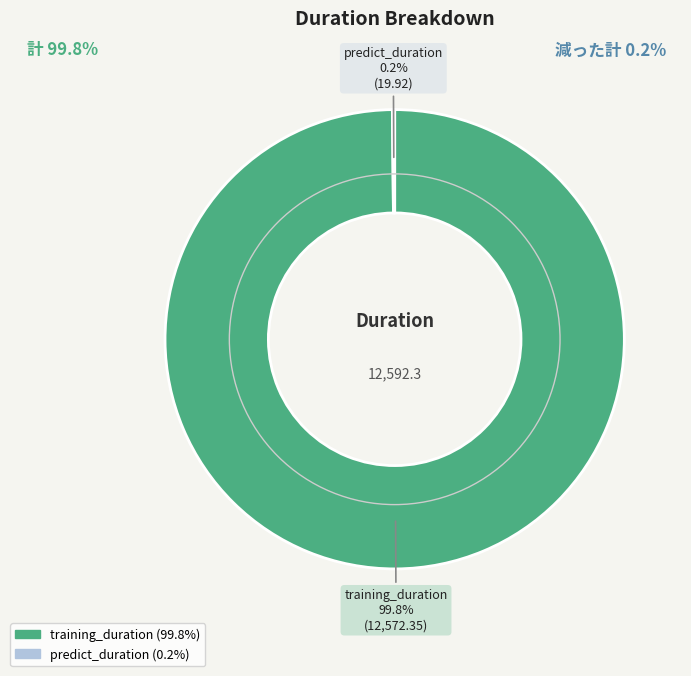

What percentage is NOT represented by training_duration?

0.2%